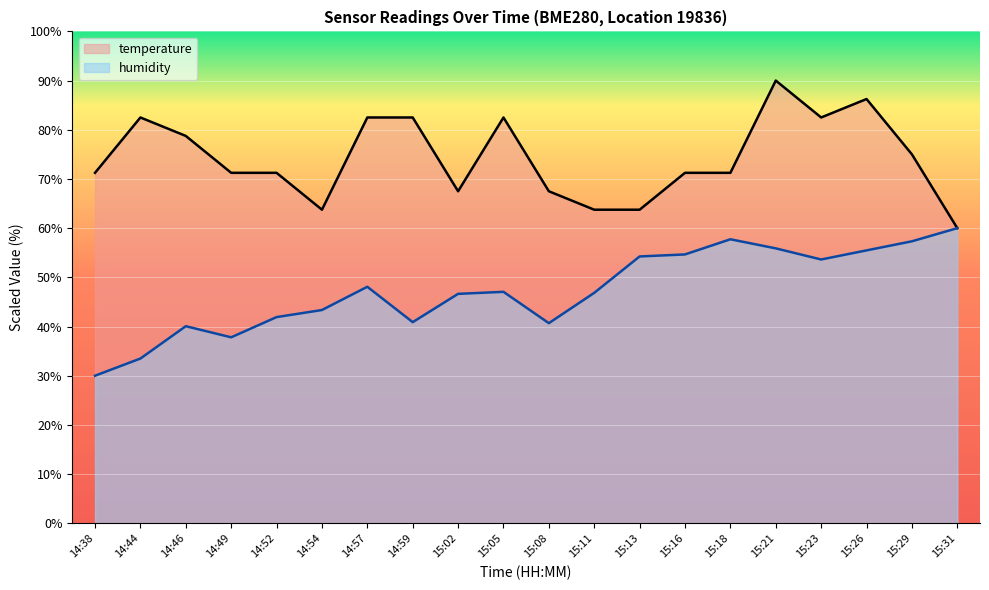

What are all the series names shown in the legend?

temperature, humidity